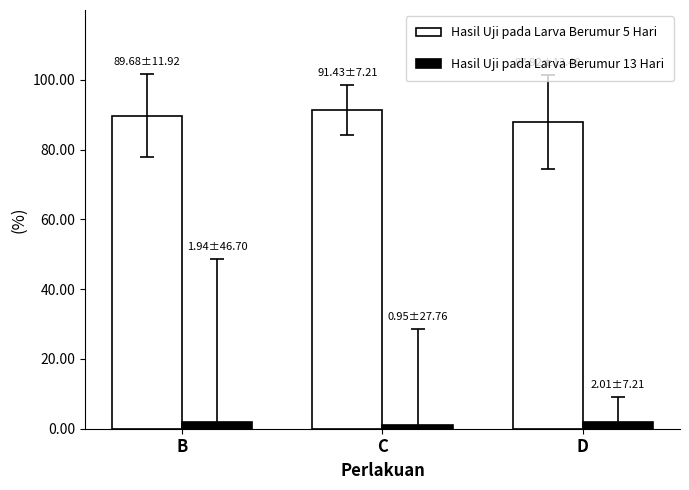

True or false: Hasil Uji pada Larva Berumur 5 Hari has a value of 89.7 at B.

True